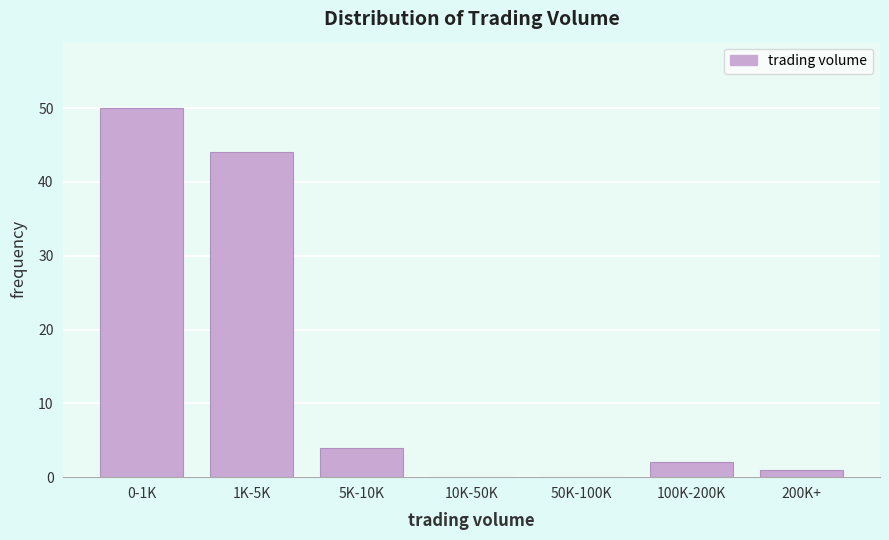

Reading right to left, transcribe all the data shown in this chart.

200K+=1	100K-200K=2	50K-100K=0	10K-50K=0	5K-10K=4	1K-5K=44	0-1K=50